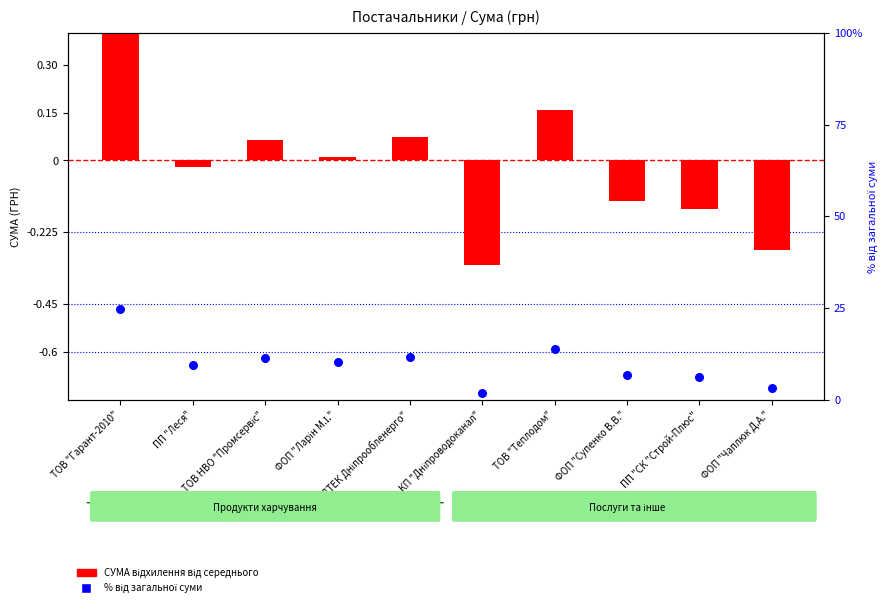

What is the total value across all series at ТОВ НВО "Промсервіс"?

11.6